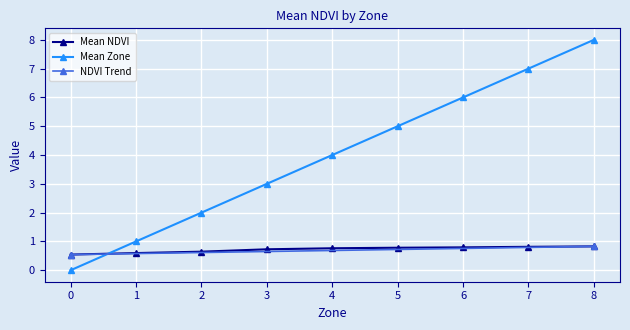

List the labels in order of Mean Zone value, smallest first.

0, 1, 2, 3, 4, 5, 6, 7, 8